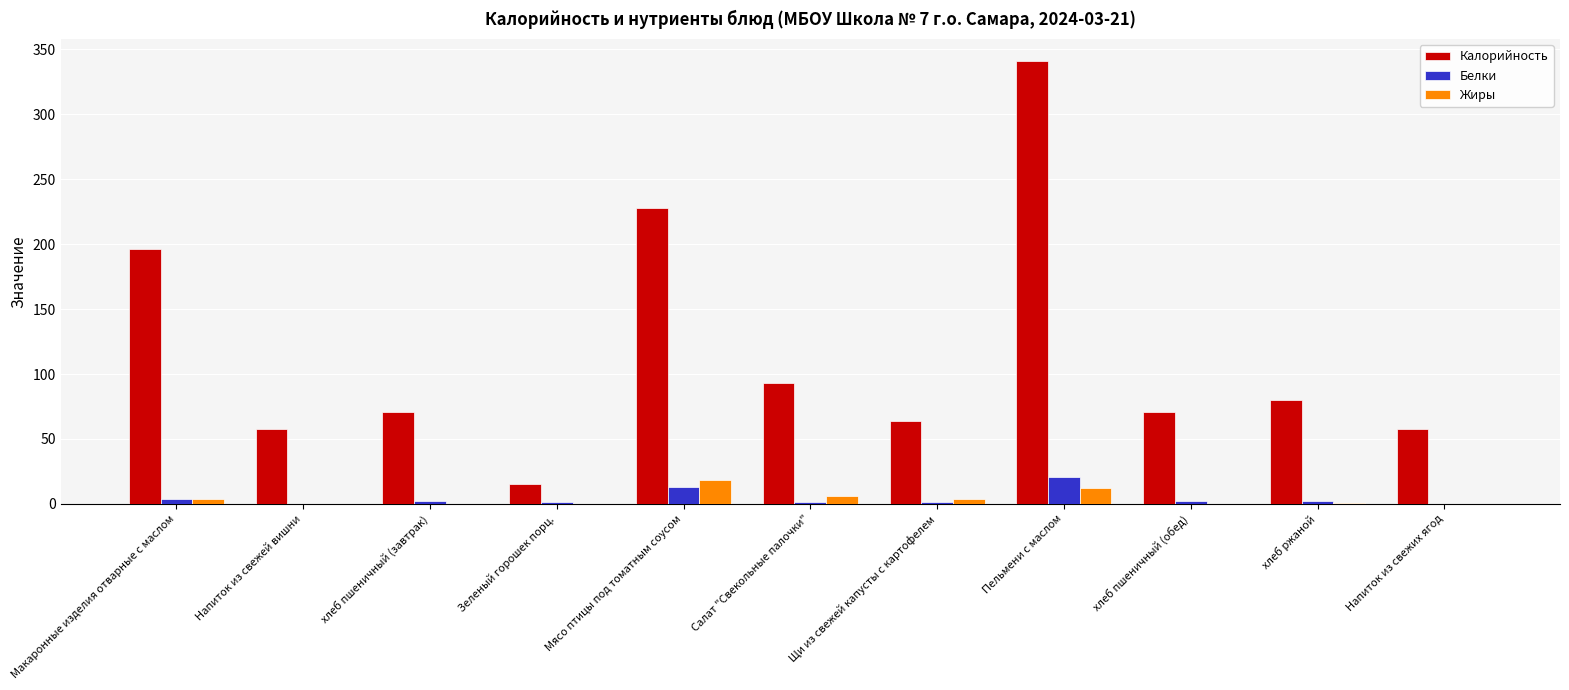

What is the difference between the Белки values at Мясо птицы под томатным соусом and хлеб пшеничный (обед)?

11.0